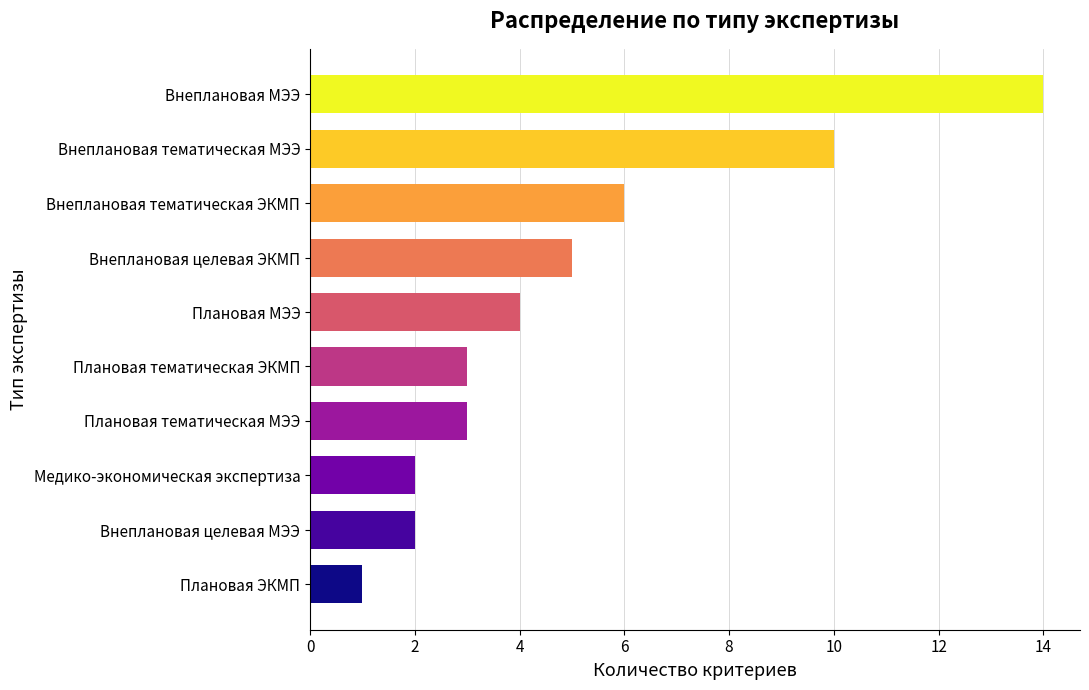

What is the value of the 7th bar from the top?

3